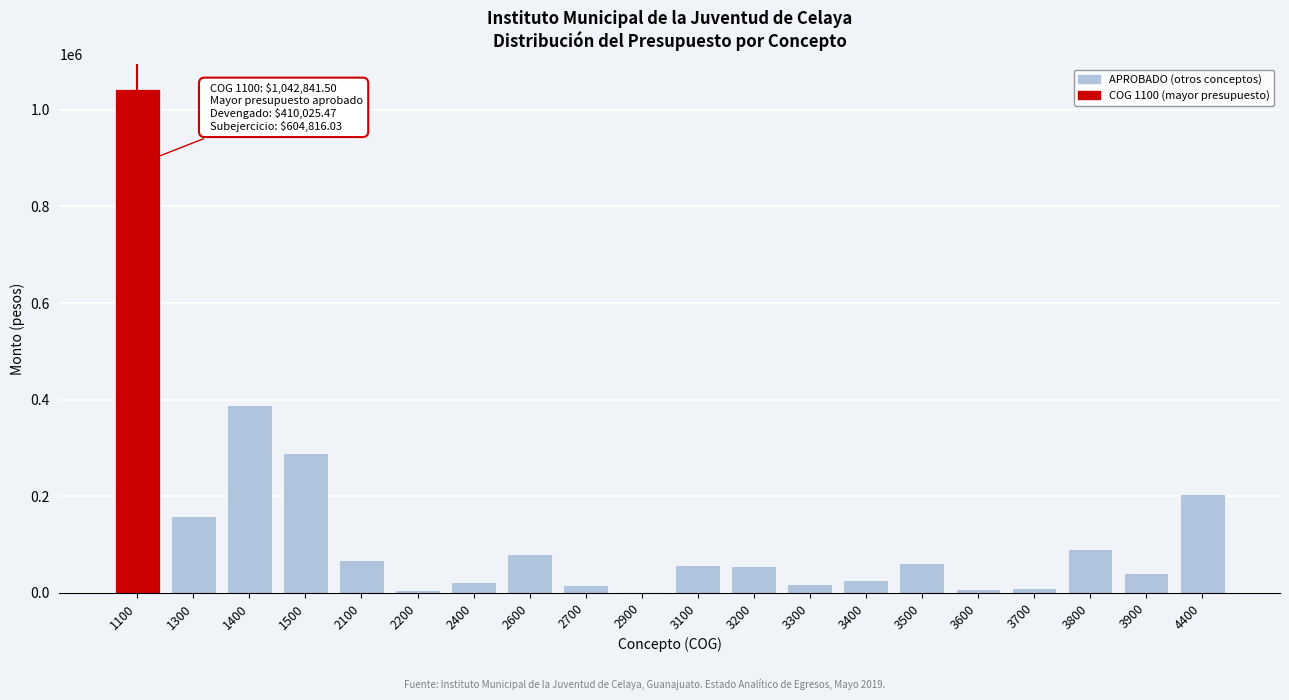

What is the sum of all values?

2648913.0